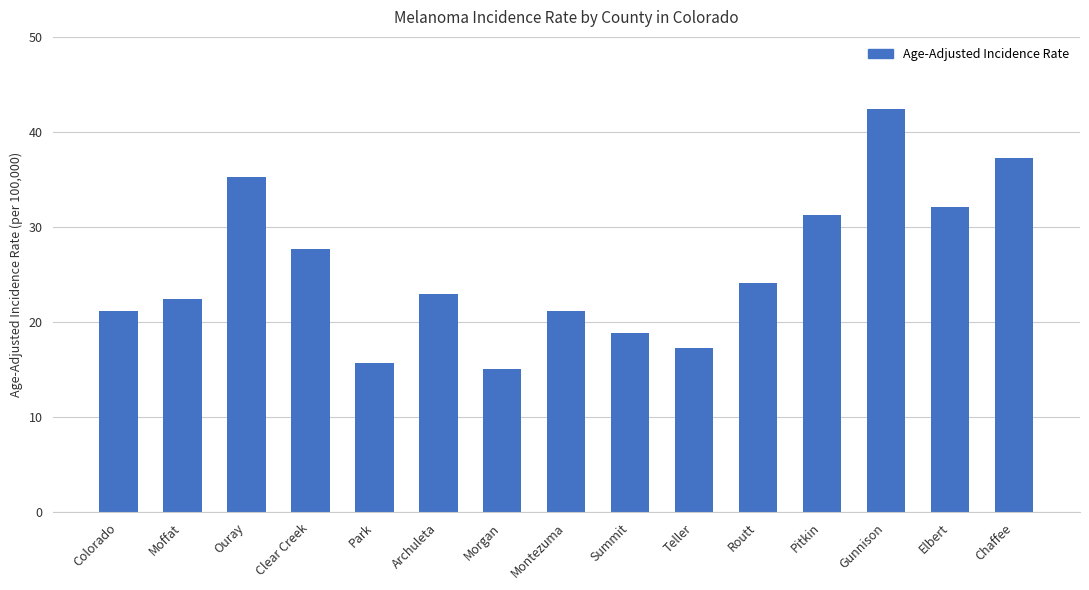

True or false: the data shows 54.3 at Pitkin.

False